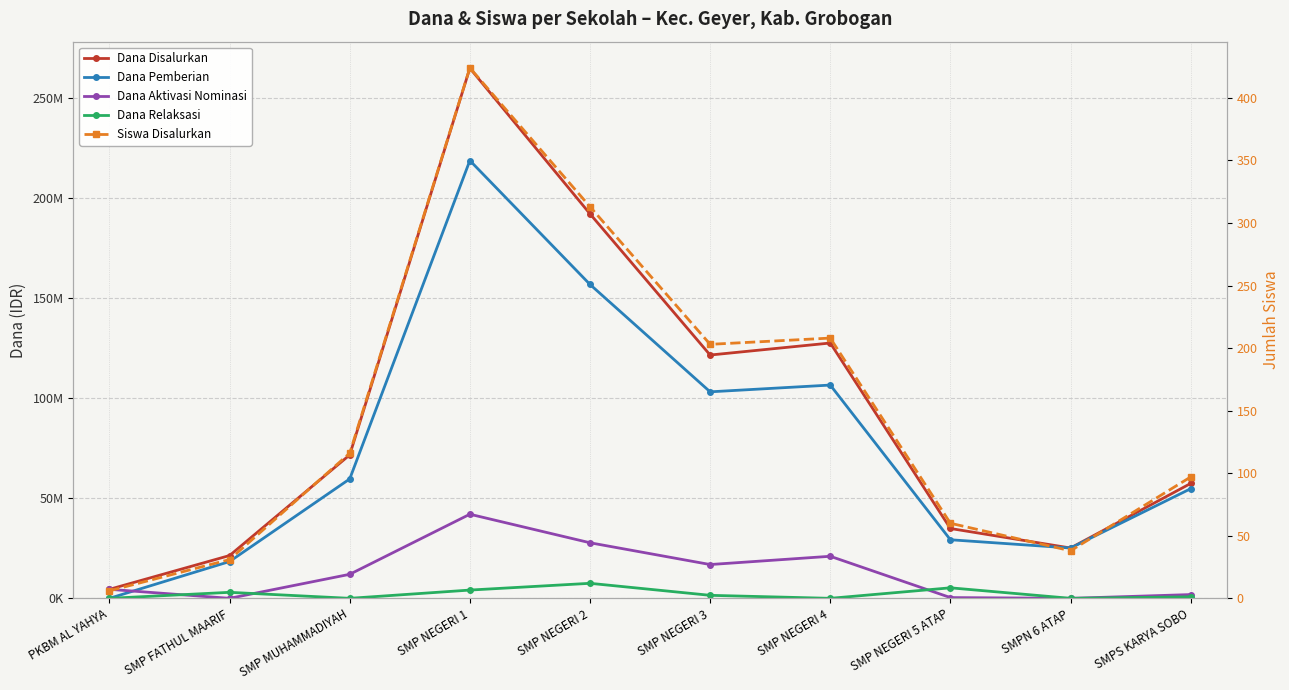

At which label is Dana Disalurkan closest to 134625000?

SMP NEGERI 4